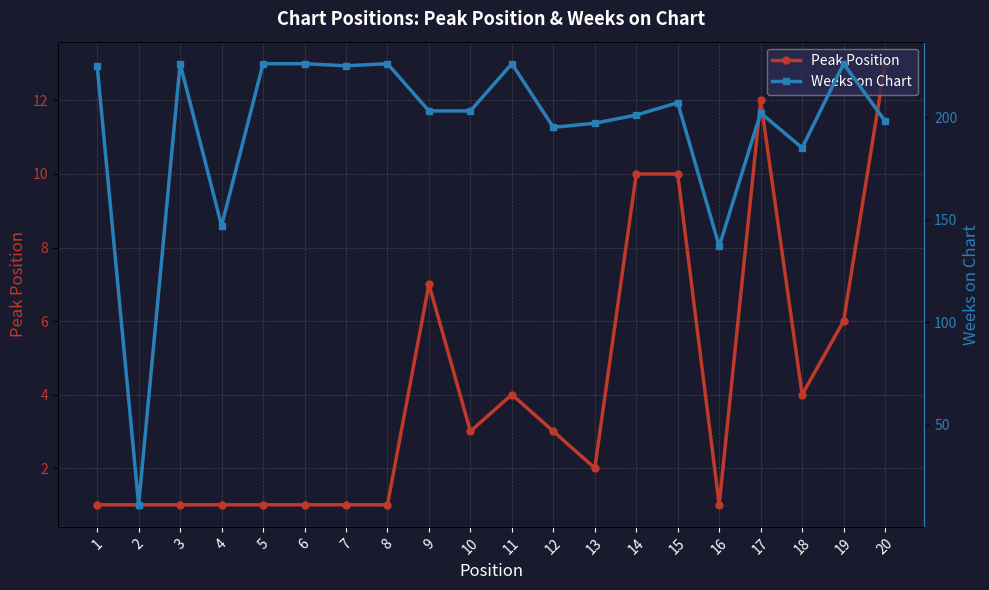

What is the sum of the Peak Position values at 6 and 19?

7